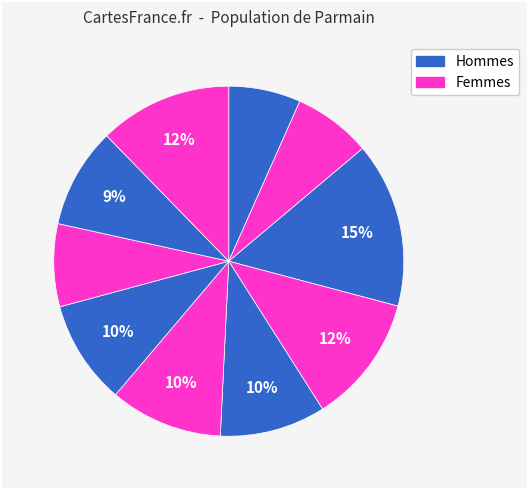

How many slices are in this pie chart?

10